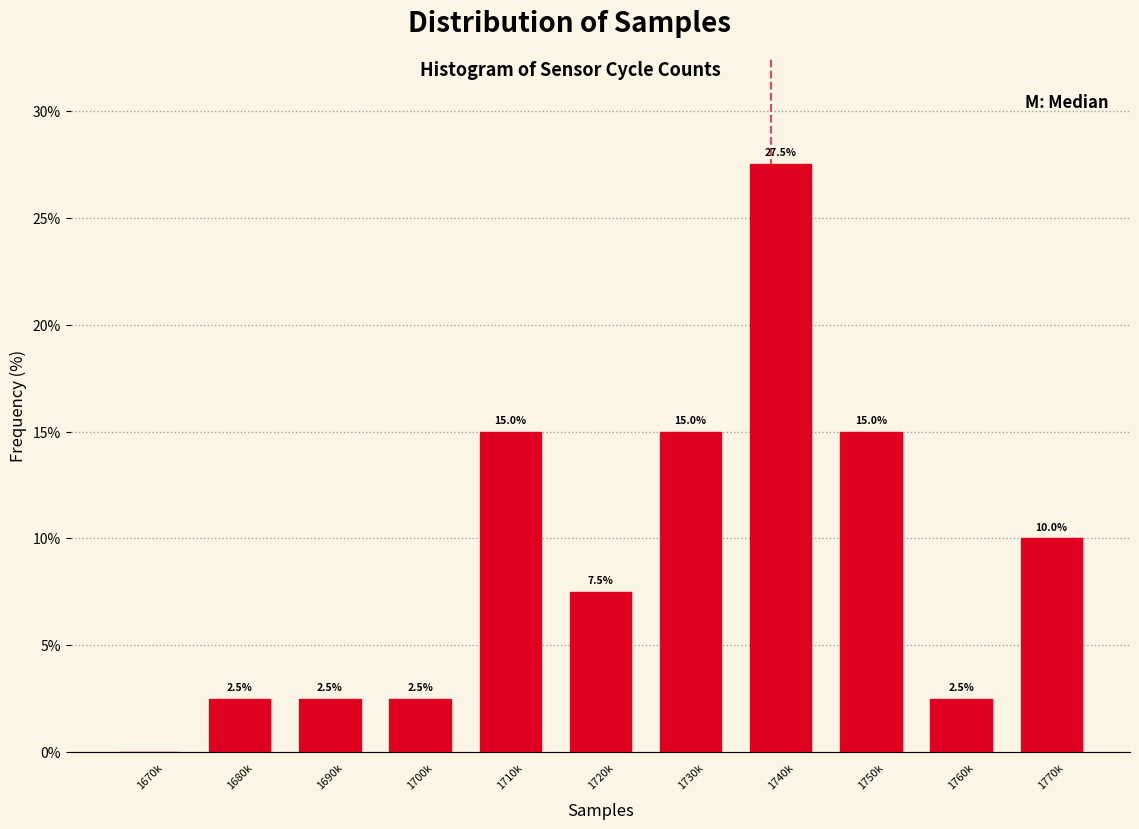

Reading right to left, extract all data points from this chart.

1770k=10.0	1760k=2.5	1750k=15.0	1740k=27.5	1730k=15.0	1720k=7.5	1710k=15.0	1700k=2.5	1690k=2.5	1680k=2.5	1670k=0.0